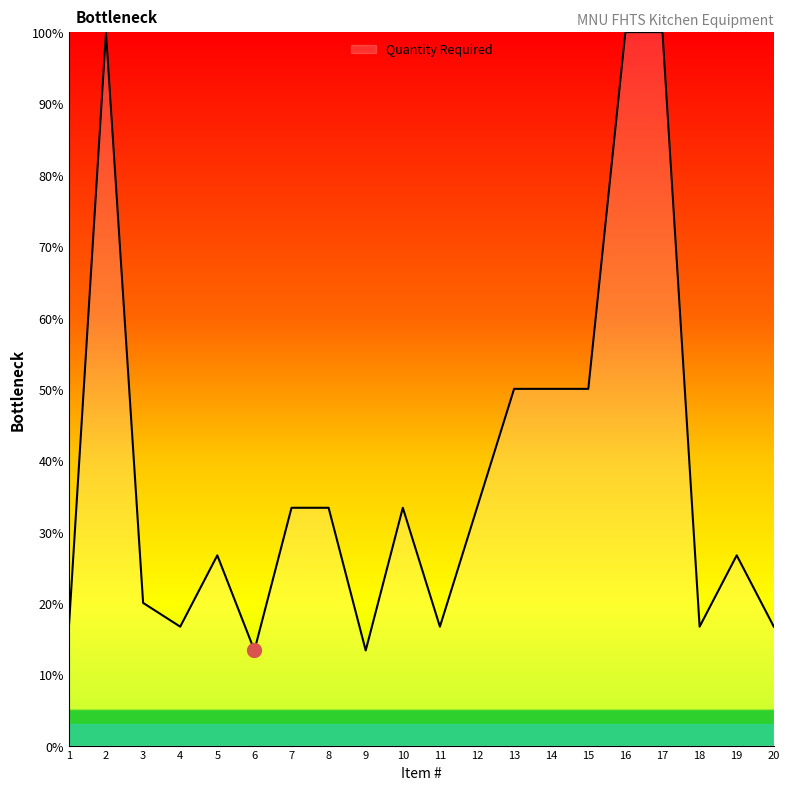

True or false: the data shows 33.3 at 7.

True